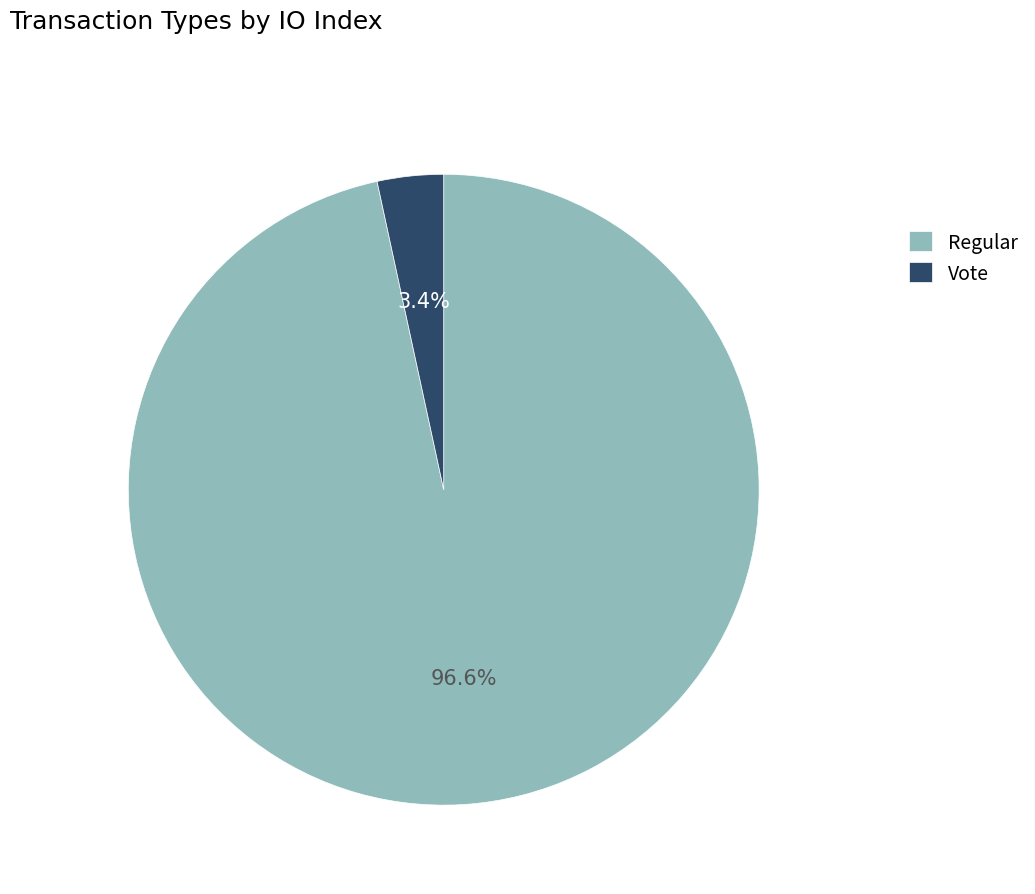

Is it true that Vote is 3% of the pie?

True